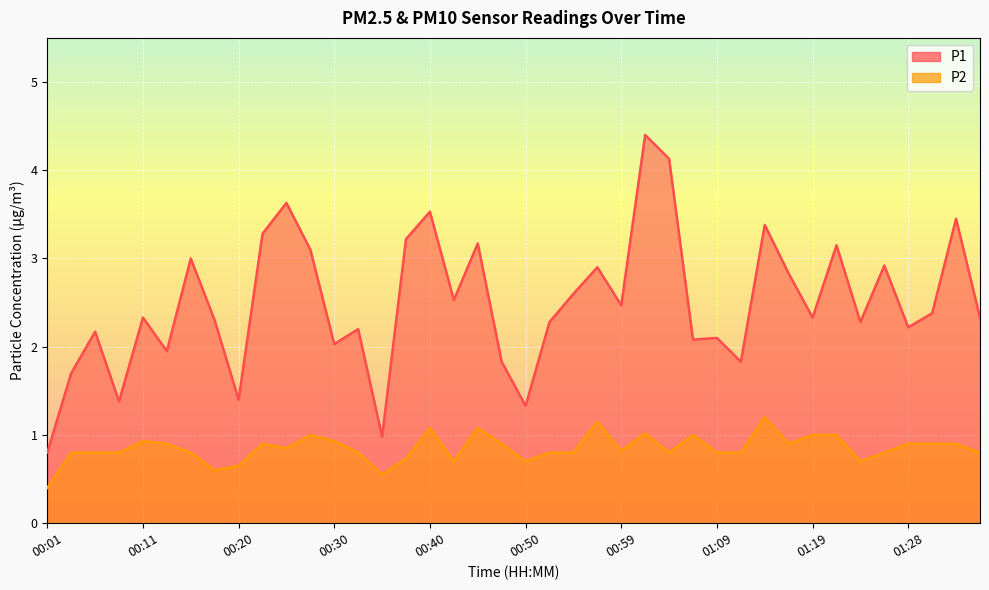

Reading right to left, extract all data points from this chart.

P1: 2.3	3.5	2.4	2.2	2.9	2.3	3.1	2.3	2.8	3.4	1.8	2.1	2.1	4.1	4.4	2.5	2.9	2.6	2.3	1.3	1.8	3.2	2.5	3.5	3.2	1.0	2.2	2.0	3.1	3.6	3.3	1.4	2.3	3.0	1.9	2.3	1.4	2.2	1.7	0.8
P2: 0.8	0.9	0.9	0.9	0.8	0.7	1.0	1.0	0.9	1.2	0.8	0.8	1.0	0.8	1.0	0.8	1.1	0.8	0.8	0.7	0.9	1.1	0.7	1.1	0.7	0.6	0.8	0.9	1.0	0.8	0.9	0.7	0.6	0.8	0.9	0.9	0.8	0.8	0.8	0.4